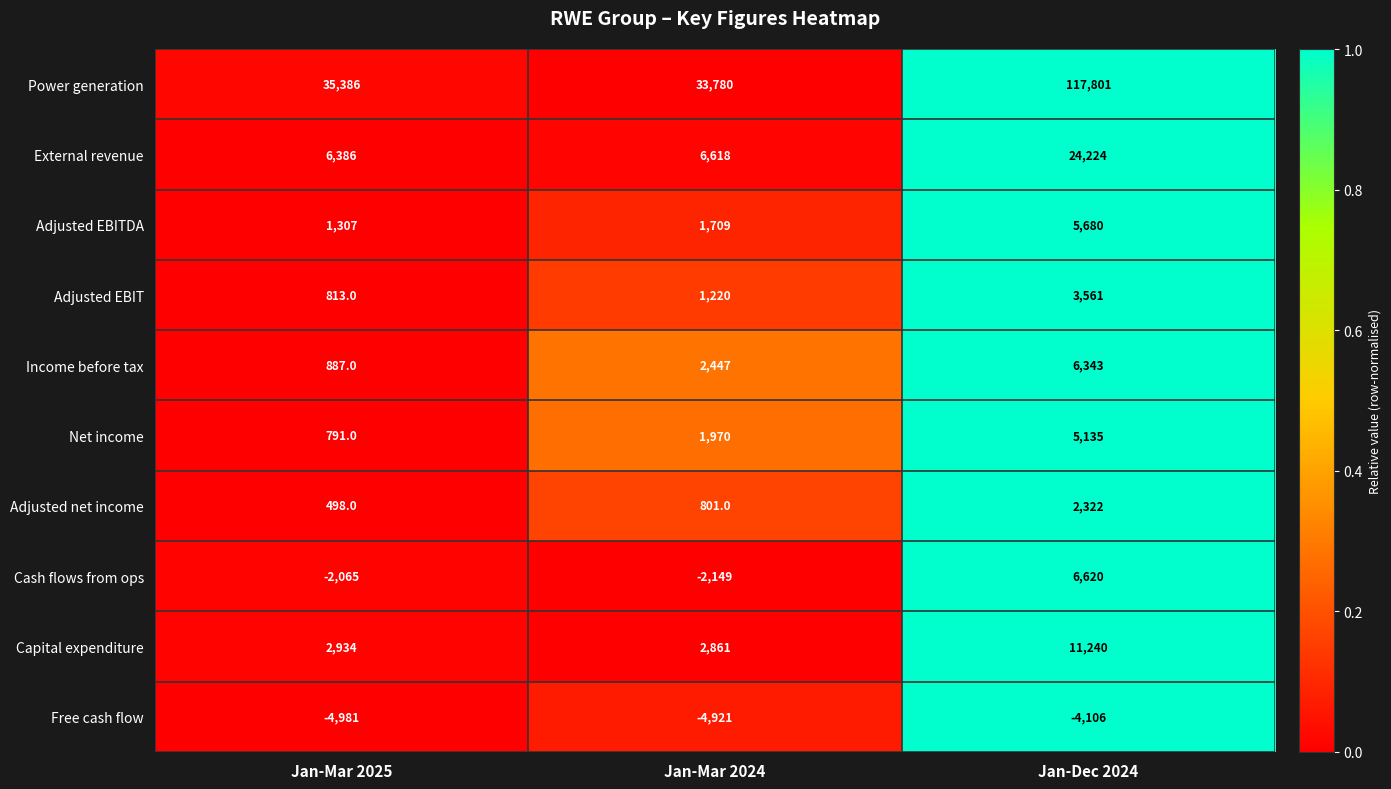

What is the maximum value shown in the chart?

117801